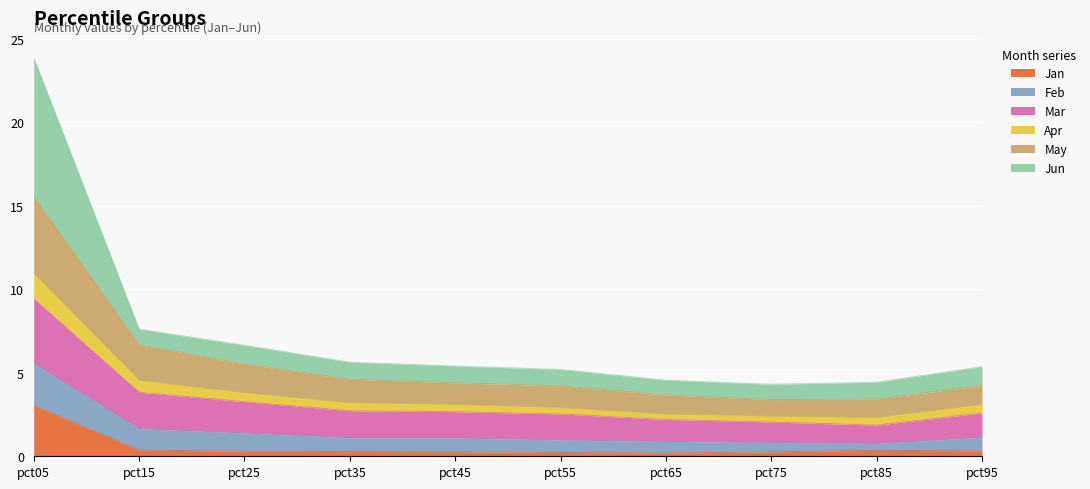

Where does the Jun series first go above 1?

pct05